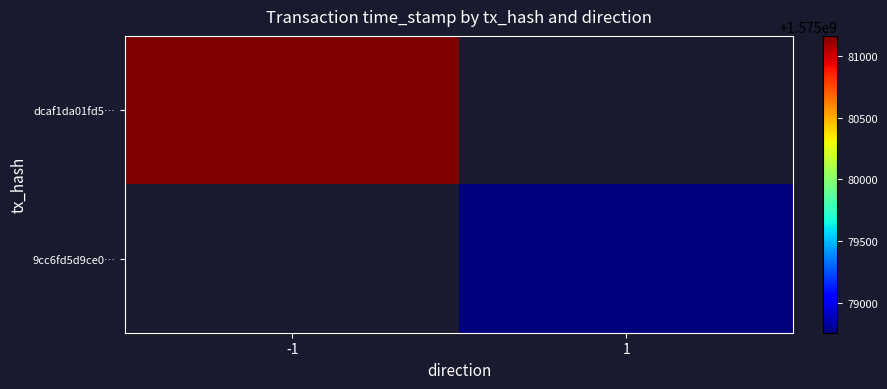

How many series are shown in this chart?

2